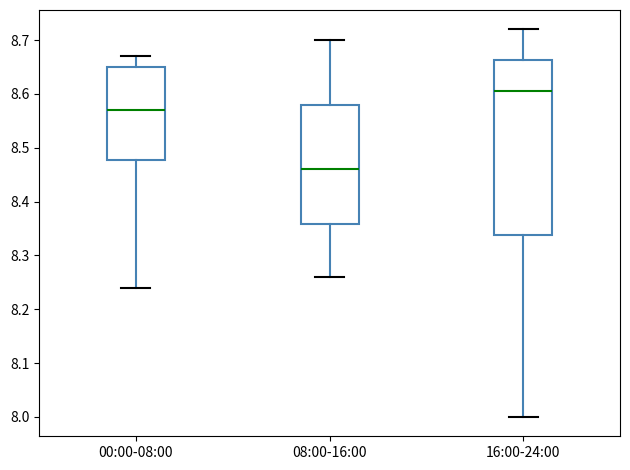

Reading left to right, transcribe this box plot: for each box, give where its median line is, the range the box spans, and where its two whiskers end, as read against the y-axis. The values are not printed on the chart, so give them approximately, as read against the axis.

00:00-08:00: median 8.57, box 8.48 to 8.65, whiskers 8.24 to 8.67
08:00-16:00: median 8.46, box 8.36 to 8.58, whiskers 8.26 to 8.70
16:00-24:00: median 8.61, box 8.34 to 8.66, whiskers 8.00 to 8.72